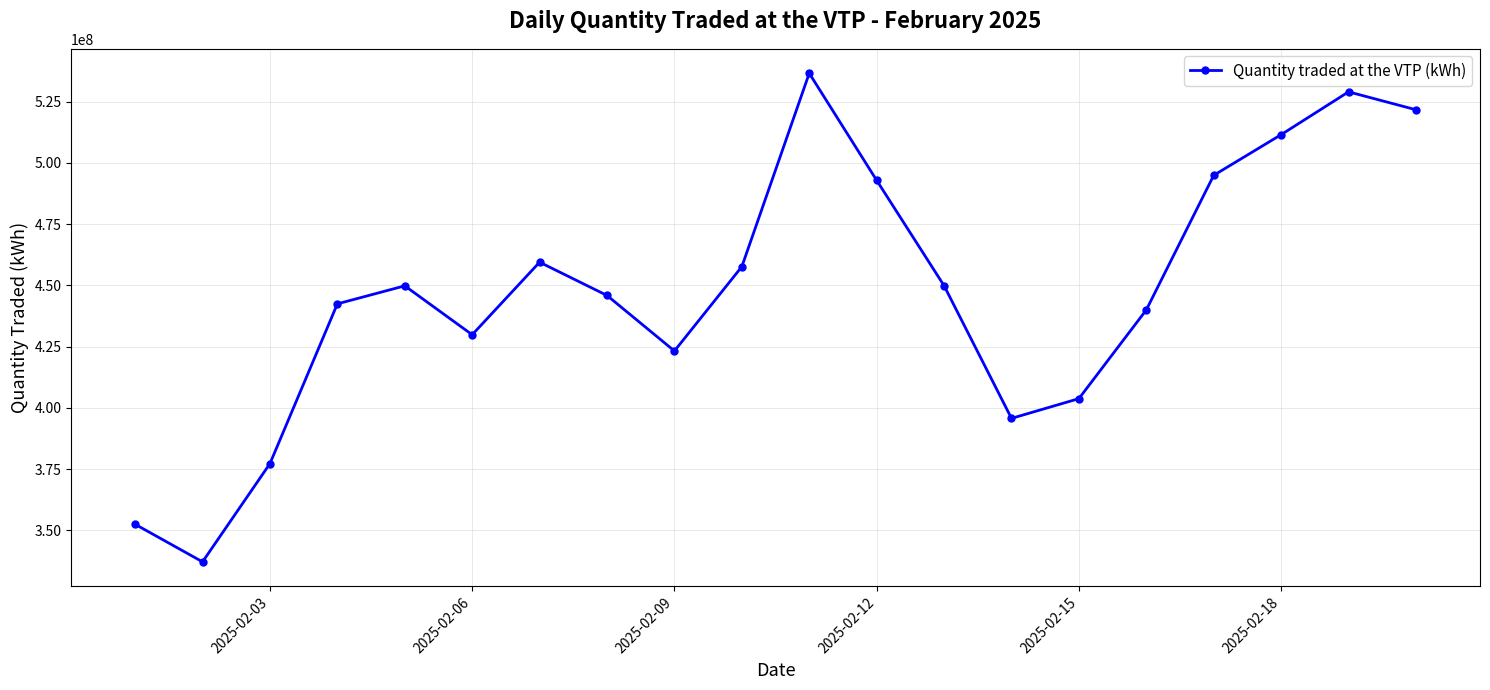

How many points are higher than both their immediate neighbors (excluding endpoints)?

4